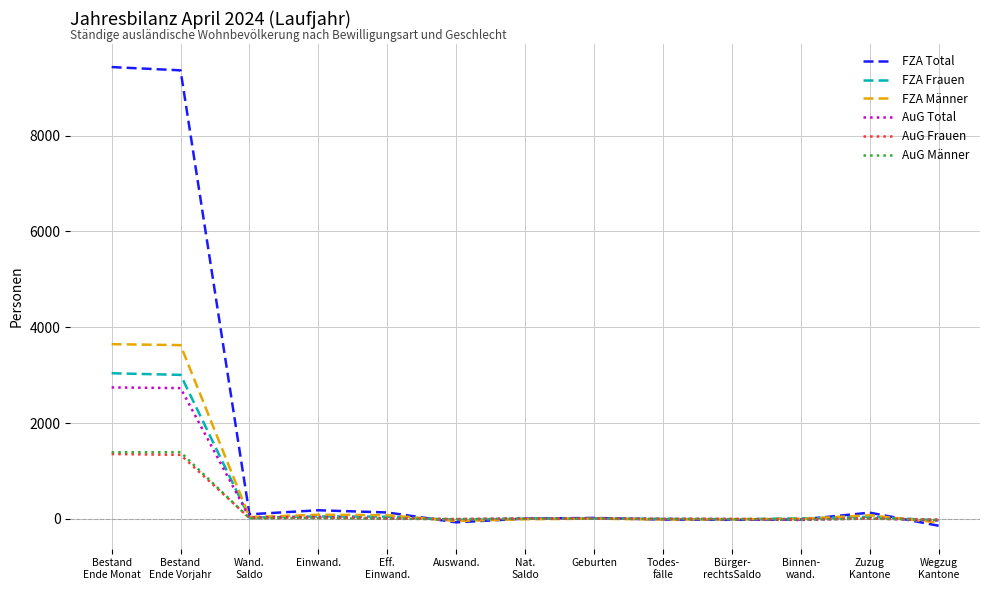

Is it true that AuG Männer equals 6 at Nat.
Saldo?

True